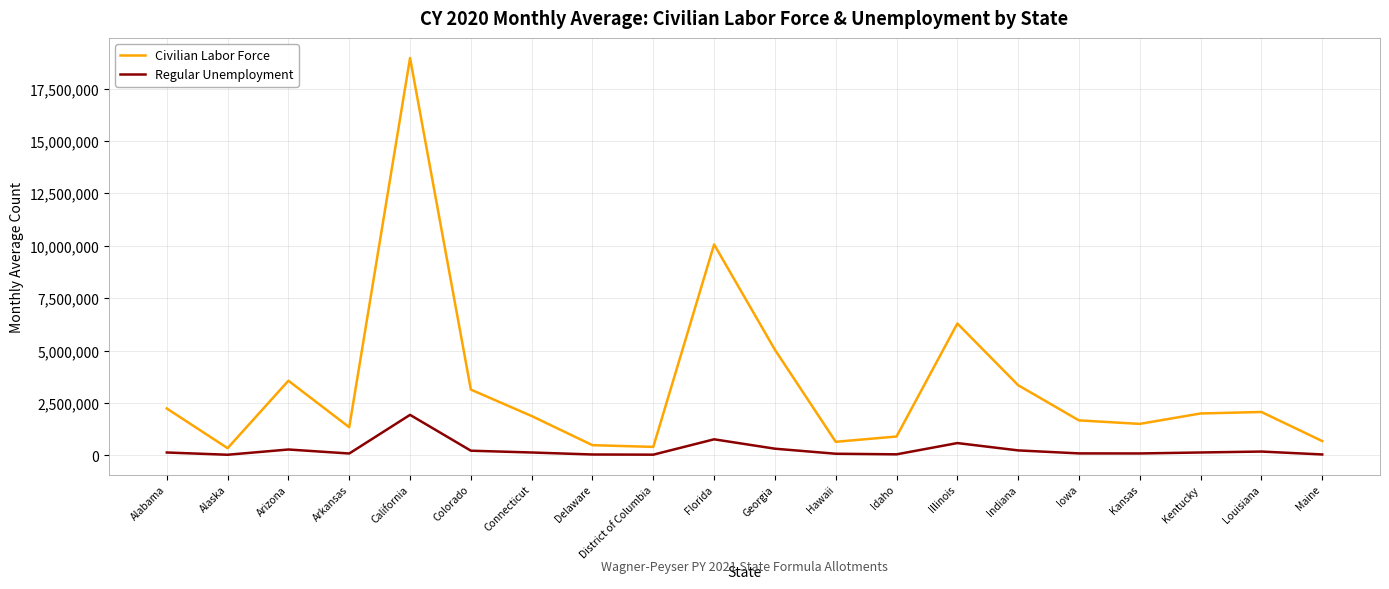

At which label is Civilian Labor Force closest to 9651774?

Florida